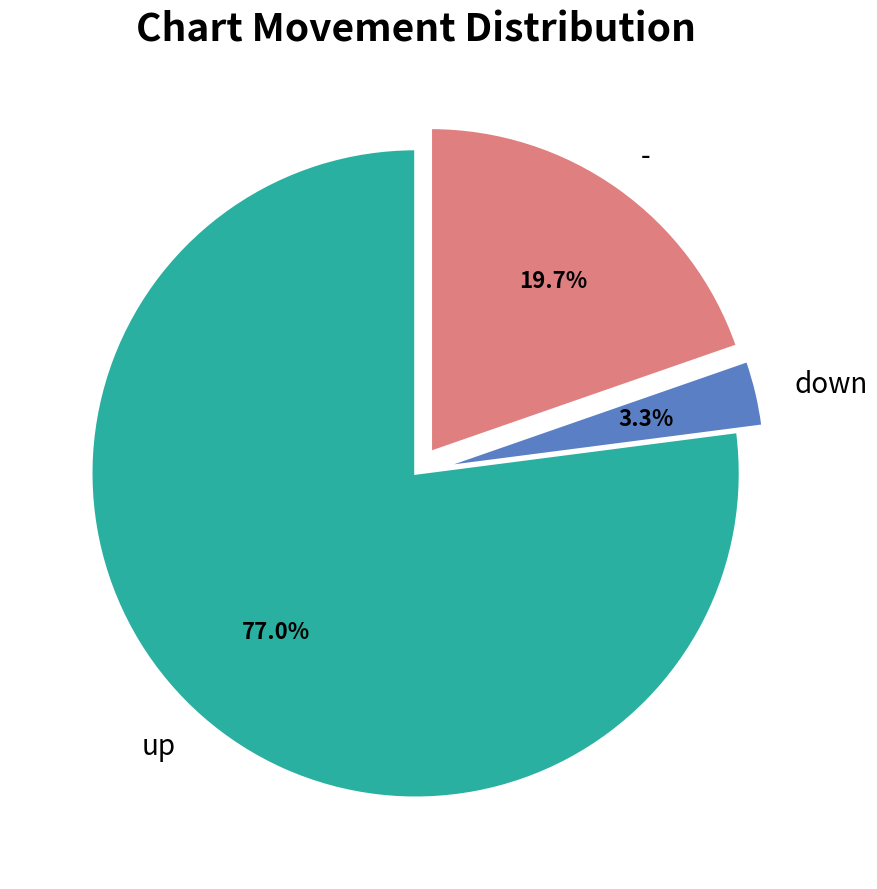

How many segments does this pie chart have?

3